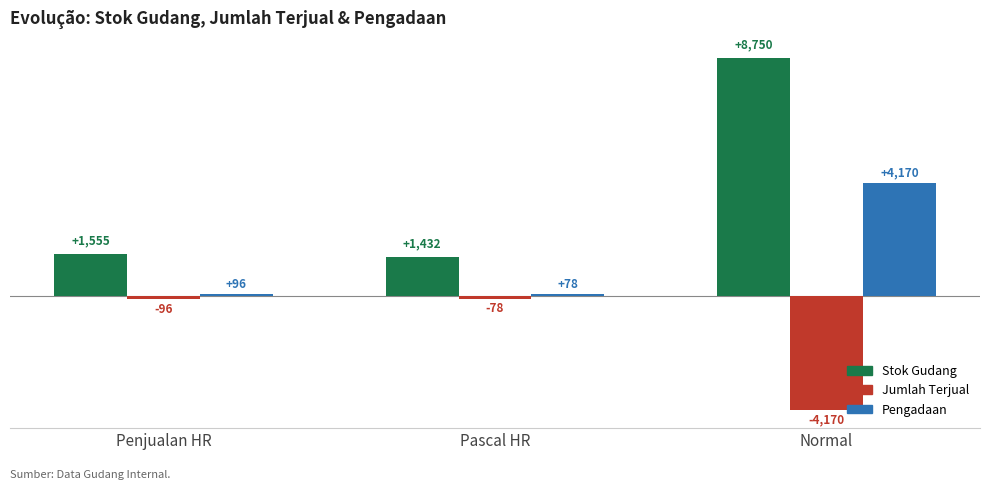

What is the approximate value of Pengadaan at Pascal HR?

78